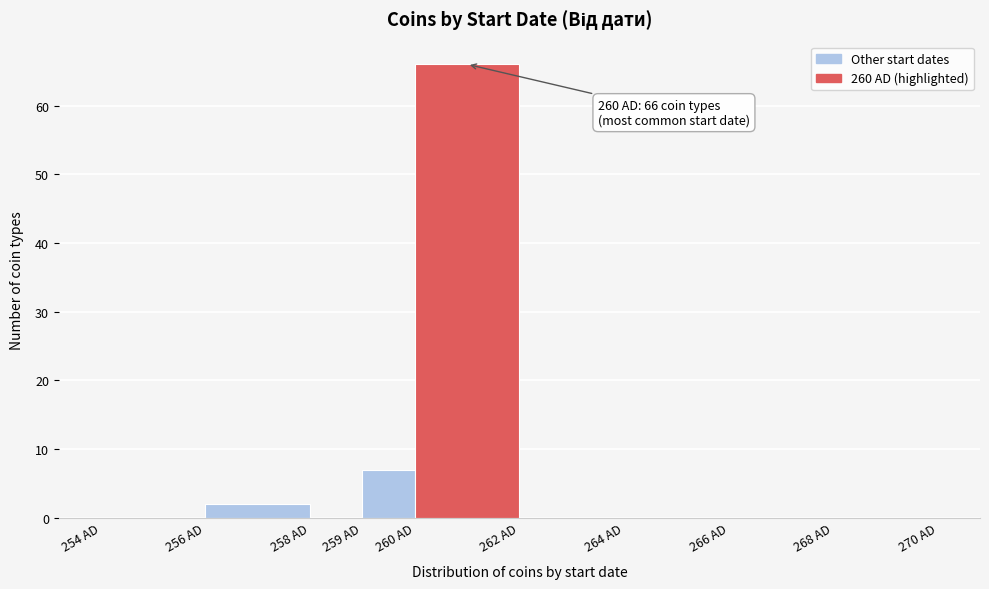

Over which range of the x-axis is the bar tallest?

260 to 262